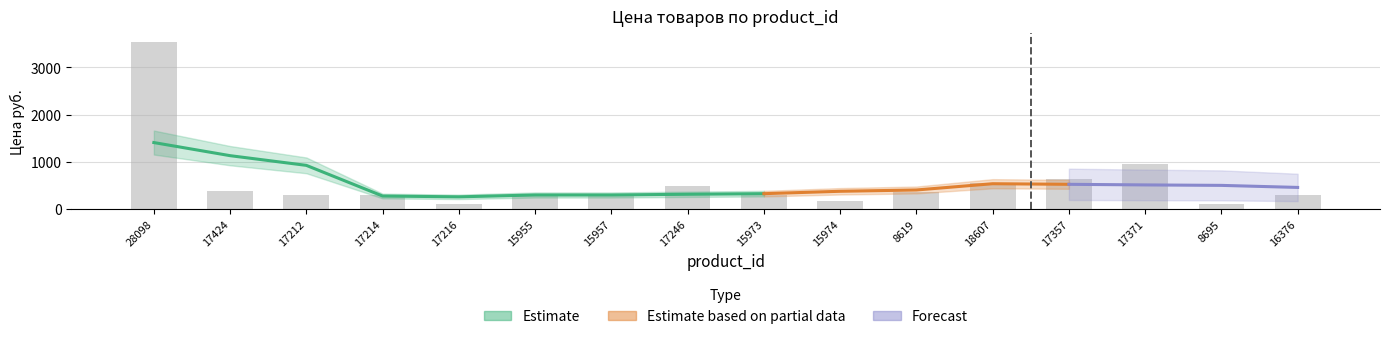

What is the change in value from 17216 to 8619?

+258